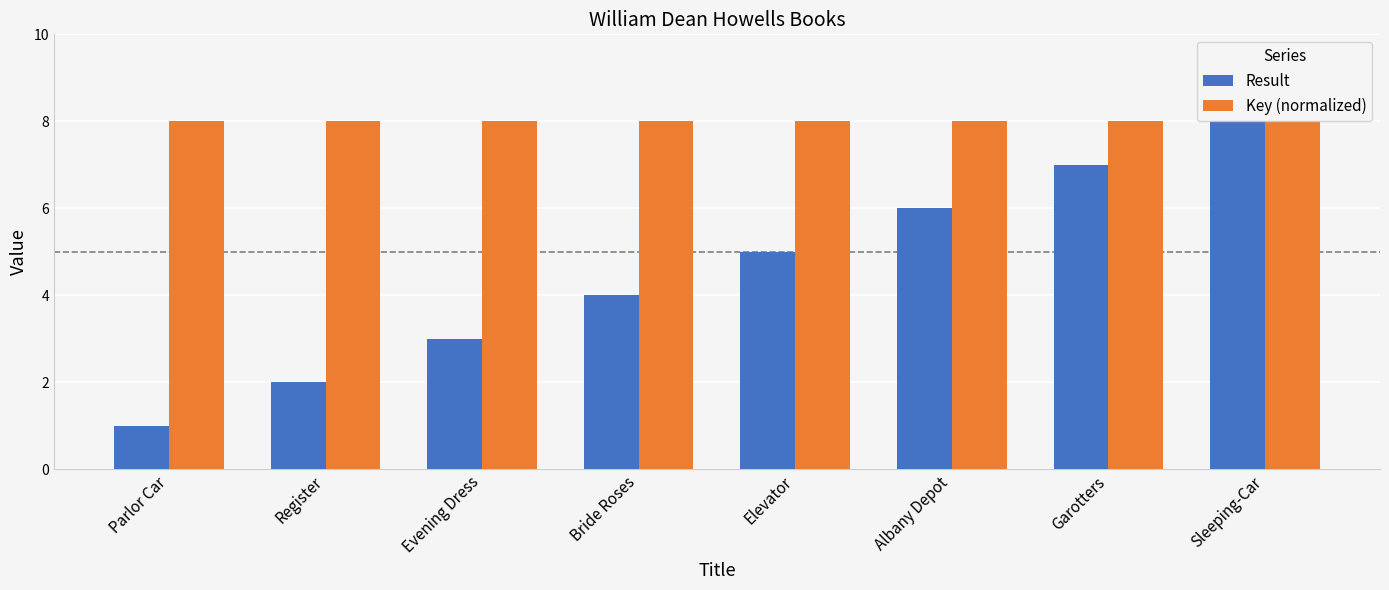

Reading left to right, what are all the values shown in this chart?

Result: 1.0	2.0	3.0	4.0	5.0	6.0	7.0	8.0
Key (normalized): 8.0	8.0	8.0	8.0	8.0	8.0	8.0	8.0